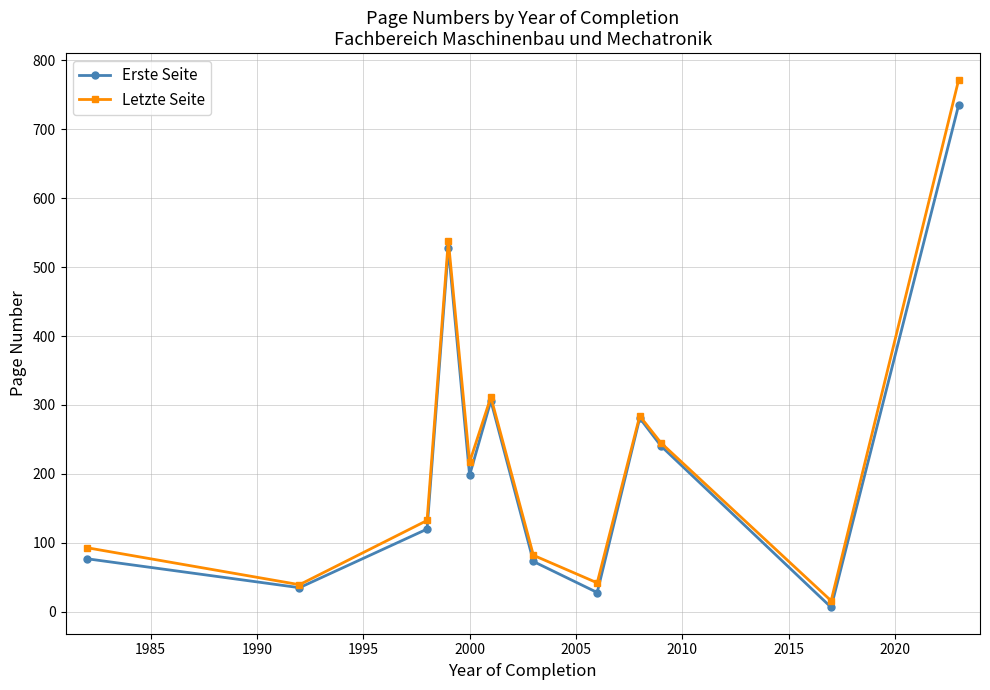

What is the maximum value for Erste Seite?

735.5